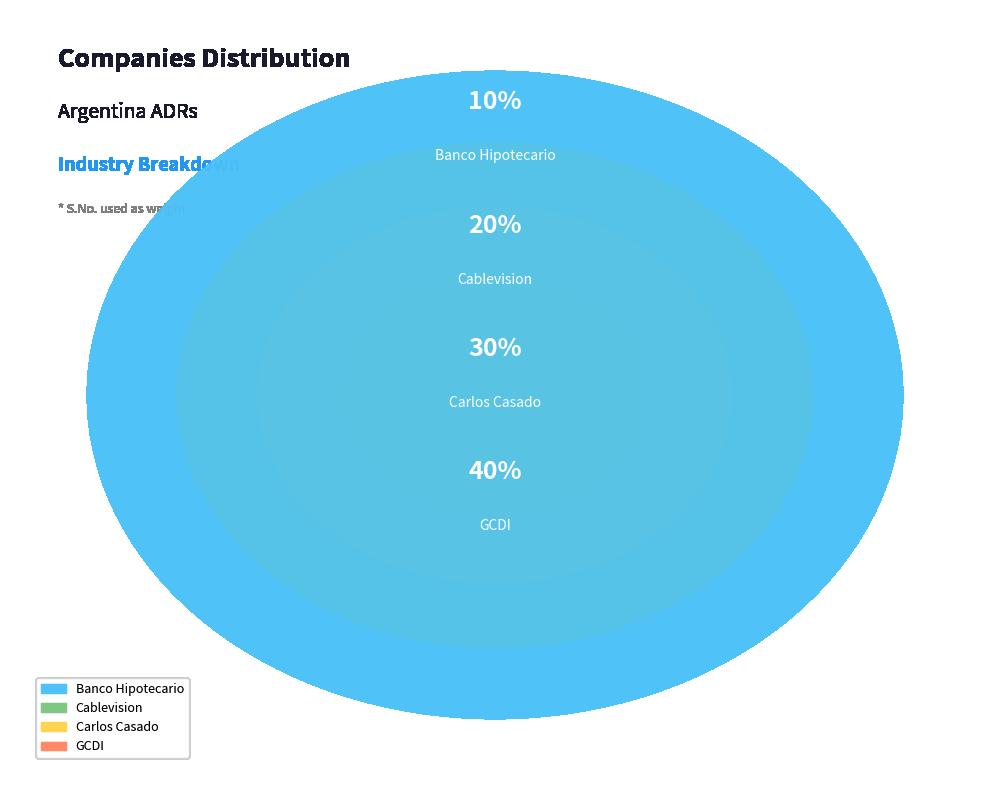

To the nearest percent, what percentage of the pie is Cablevision?

20%